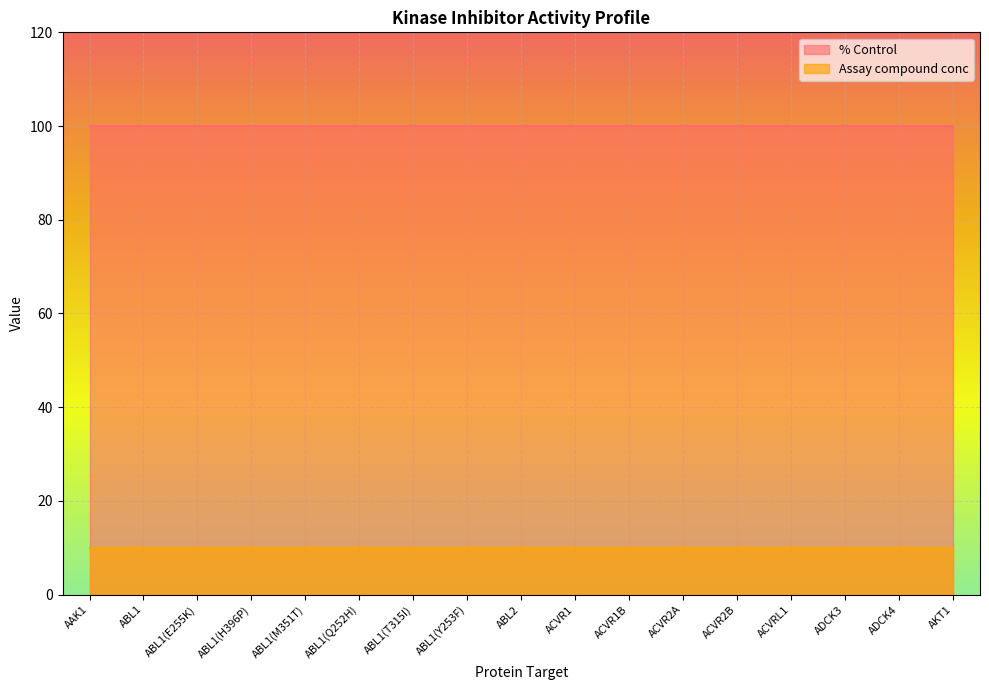

Reading left to right, list all the values displayed in this chart.

% Control: 100	100	100	100	100	100	100	100	100	100	100	100	100	100	100	100	100
Assay compound conc: 10	10	10	10	10	10	10	10	10	10	10	10	10	10	10	10	10